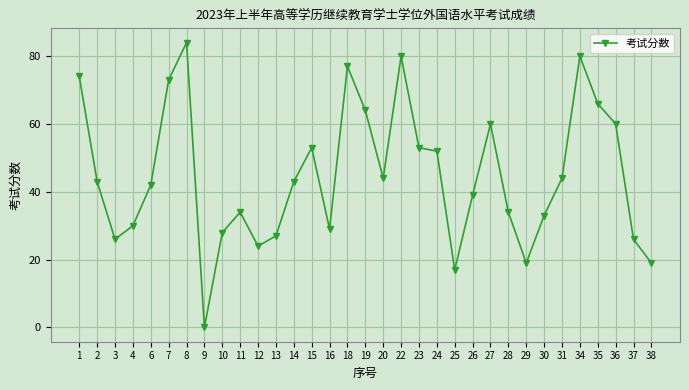

The chart shows a value of -45 at 9. True or false?

False